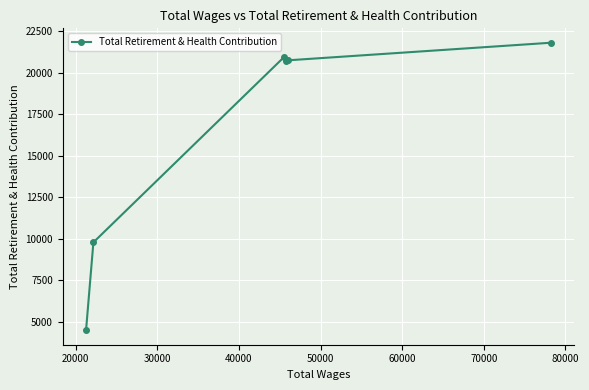

What is the value of the 3rd point from the left?

20927